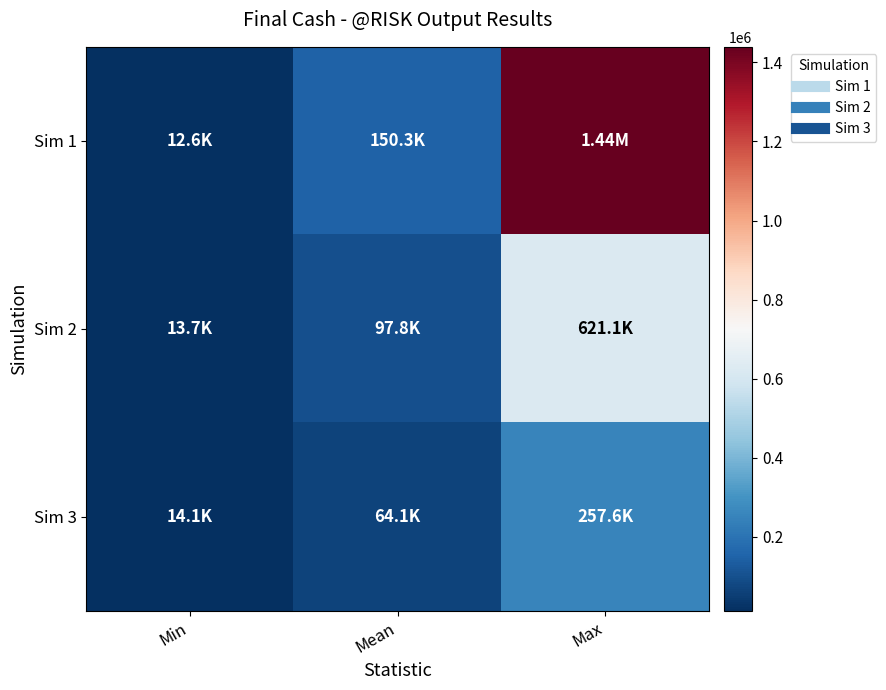

Count the number of data series in this chart.

3